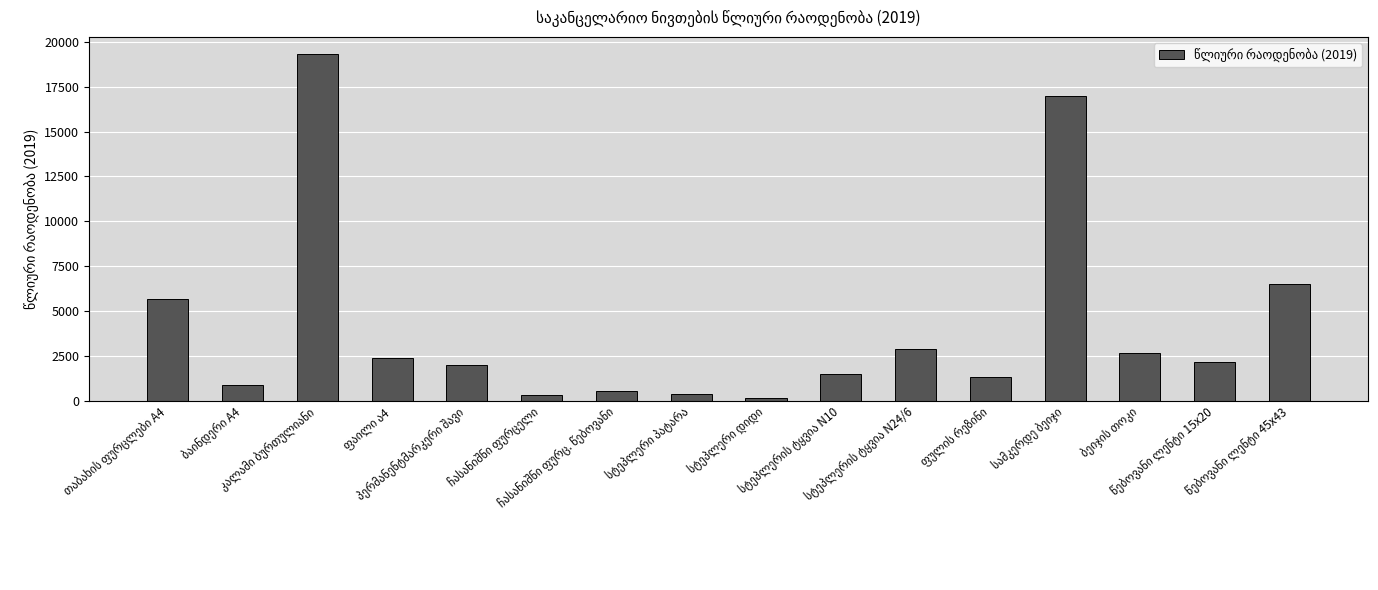

What is the sum of all values?

65950